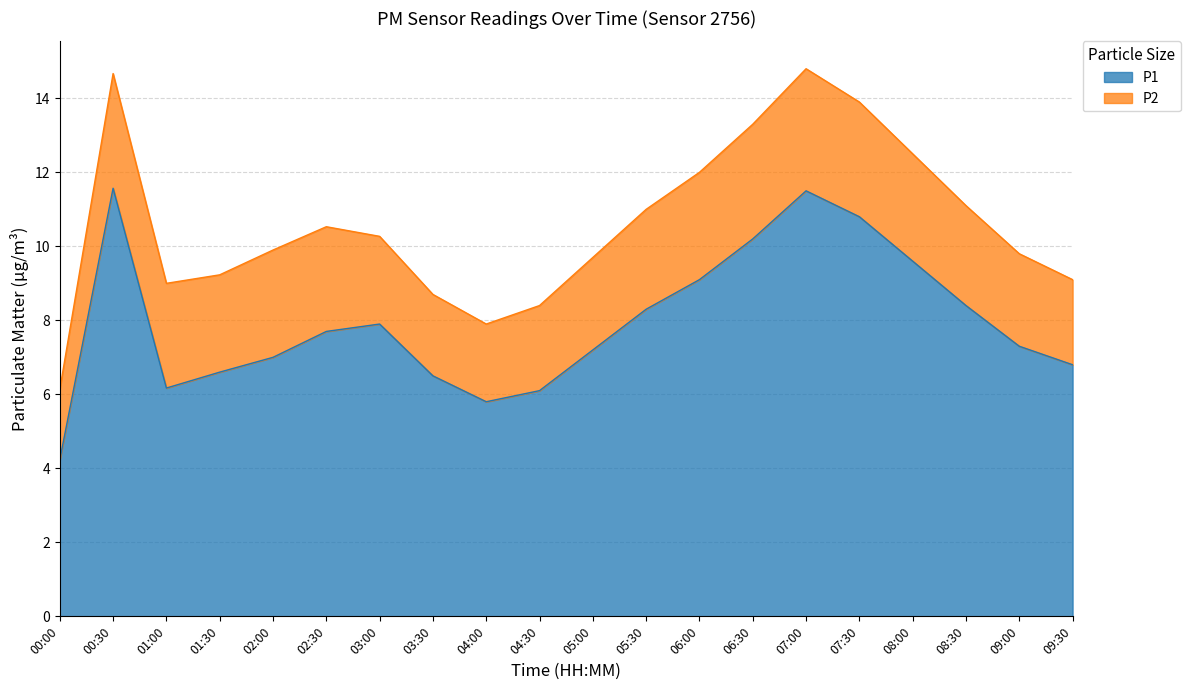

Reading left to right, list all the values displayed in this chart.

4.2	11.6	6.2	6.6	7.0	7.7	7.9	6.5	5.8	6.1	7.2	8.3	9.1	10.2	11.5	10.8	9.6	8.4	7.3	6.8